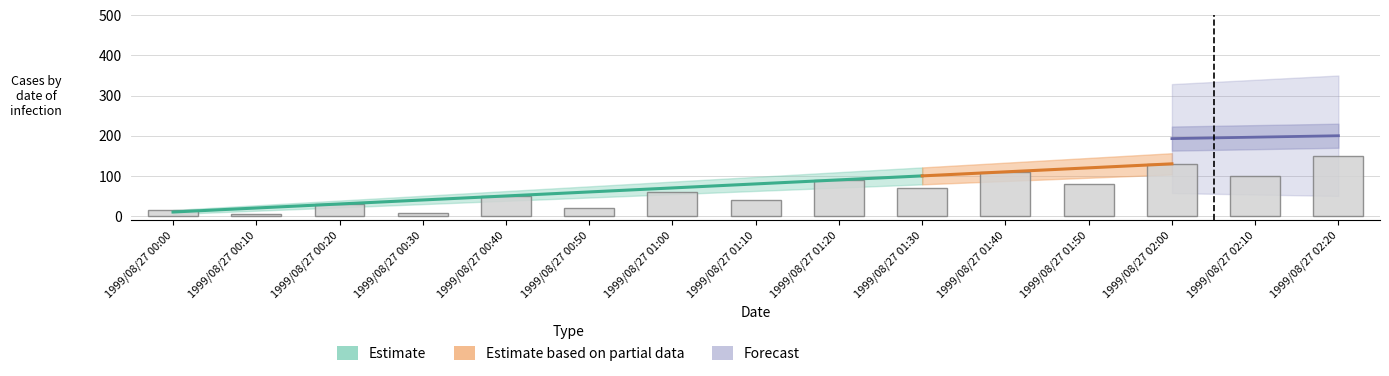

What is the ratio of the value at 1999/08/27 00:20 to the value at 1999/08/27 00:50?

1.5